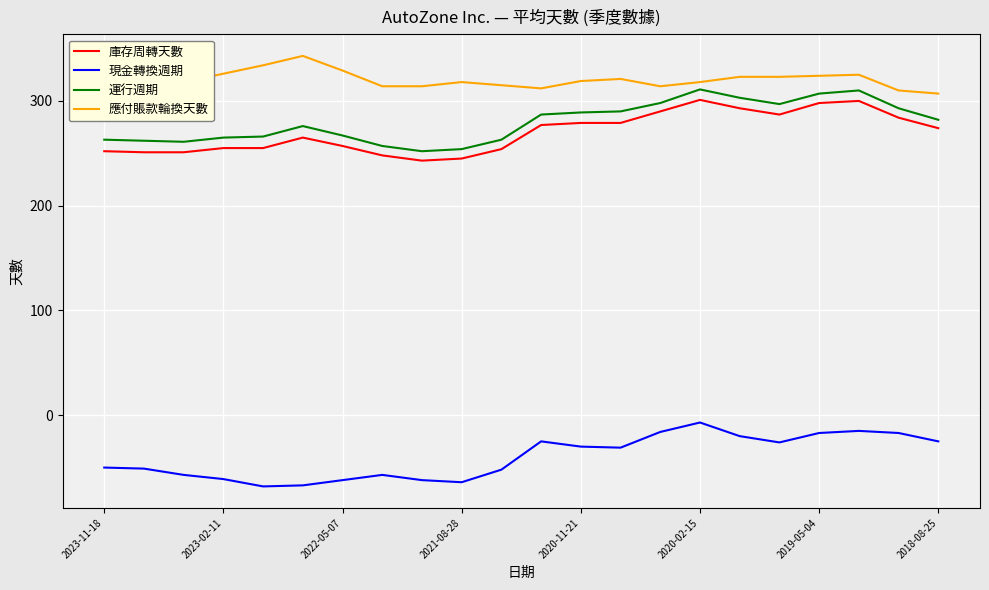

Which series has the largest total across all categories?

應付賬款輪換天數